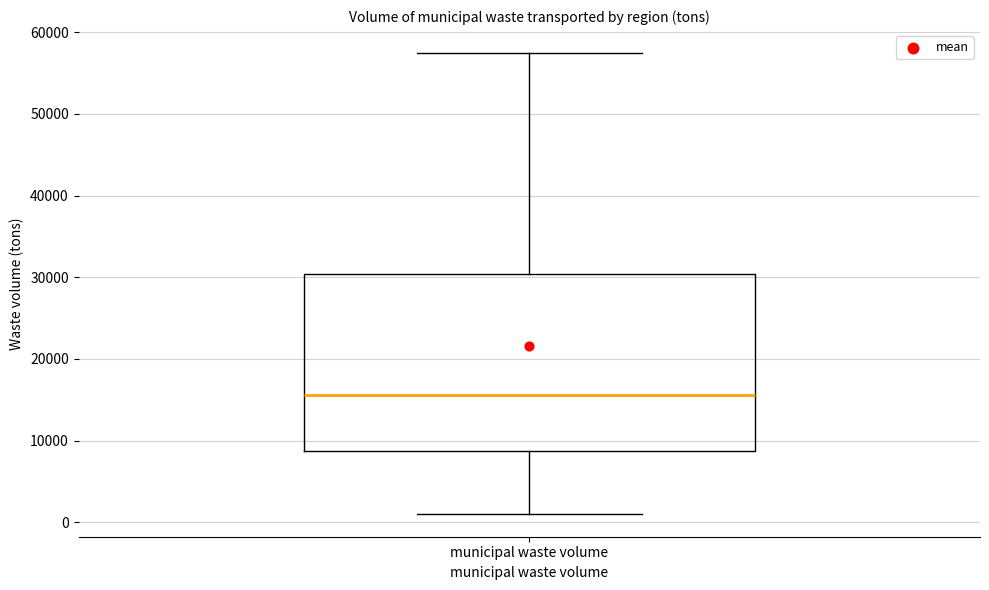

Read this box plot against the y-axis: the position of the median line, the range covered by the box, and the ends of both whiskers. The values are not printed on the chart, so give them approximately, as read against the axis.

median 16000, box 9000 to 30000, whiskers 1000 to 57000